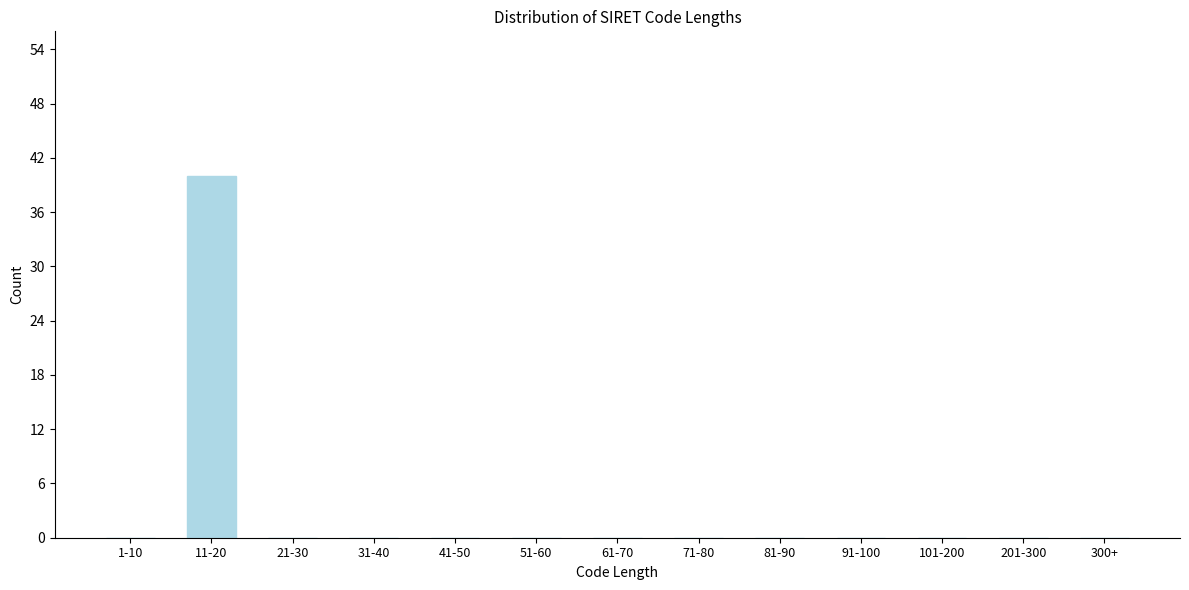

Reading left to right, list all the values displayed in this chart.

1-10=0	11-20=40	21-30=0	31-40=0	41-50=0	51-60=0	61-70=0	71-80=0	81-90=0	91-100=0	101-200=0	201-300=0	300+=0